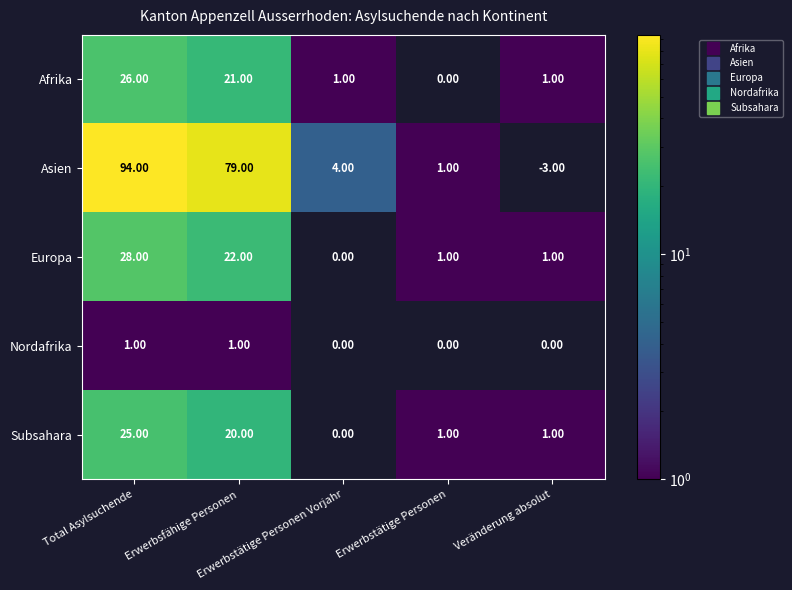

List the series in order of their peak value, highest first.

Asien, Europa, Afrika, Subsahara, Nordafrika